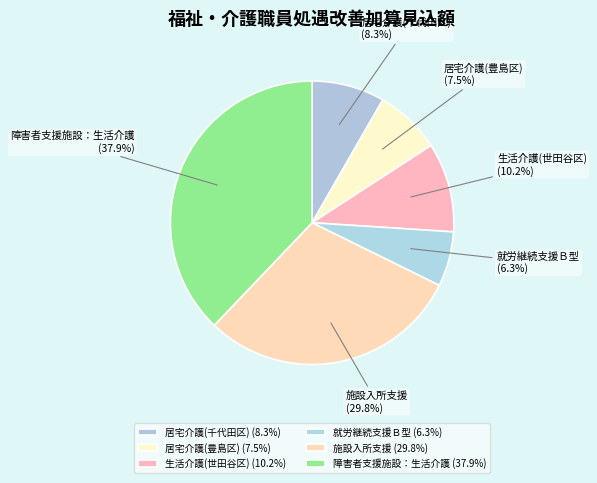

How many slices are in this pie chart?

6